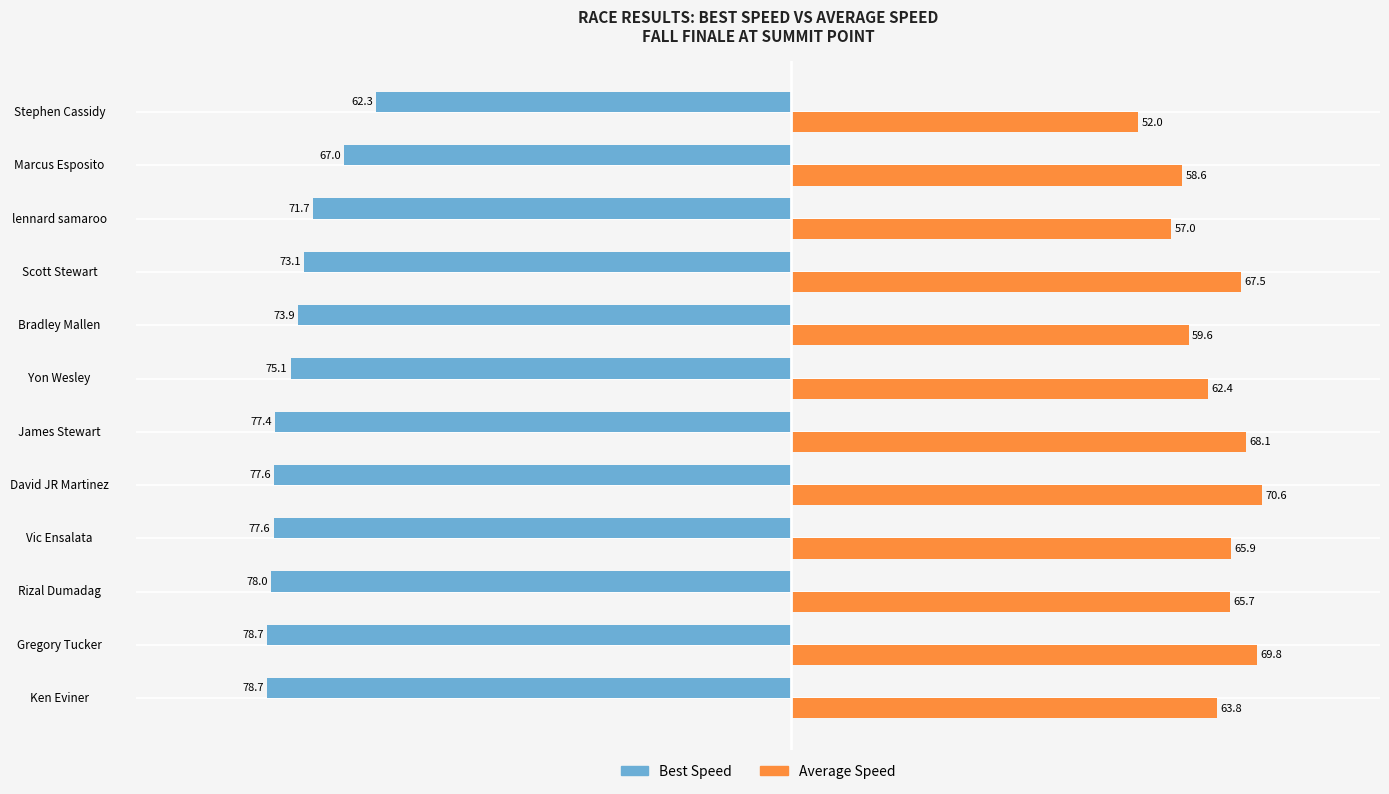

The value of Average Speed at Stephen Cassidy is 86.6. True or false?

False